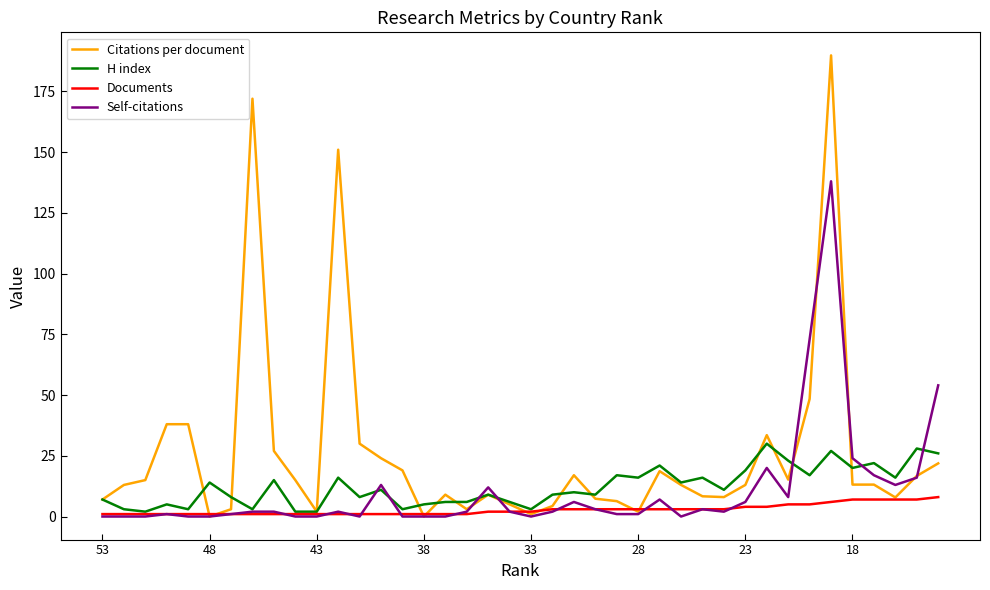

What is the difference between the maximum and minimum values in the H index series?

28.0